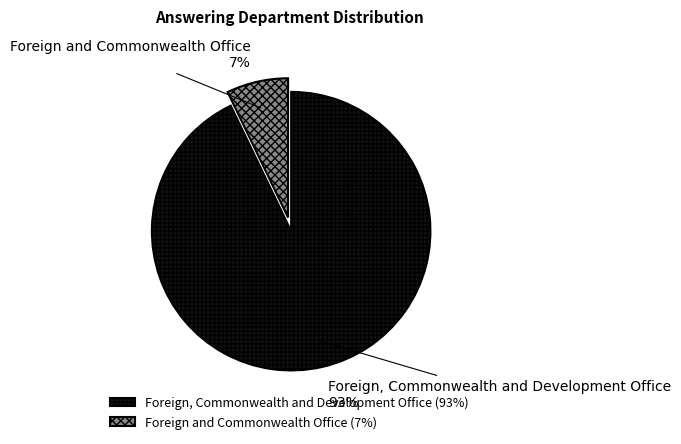

To the nearest percent, what is the difference between the largest and smallest slice percentages?

86%